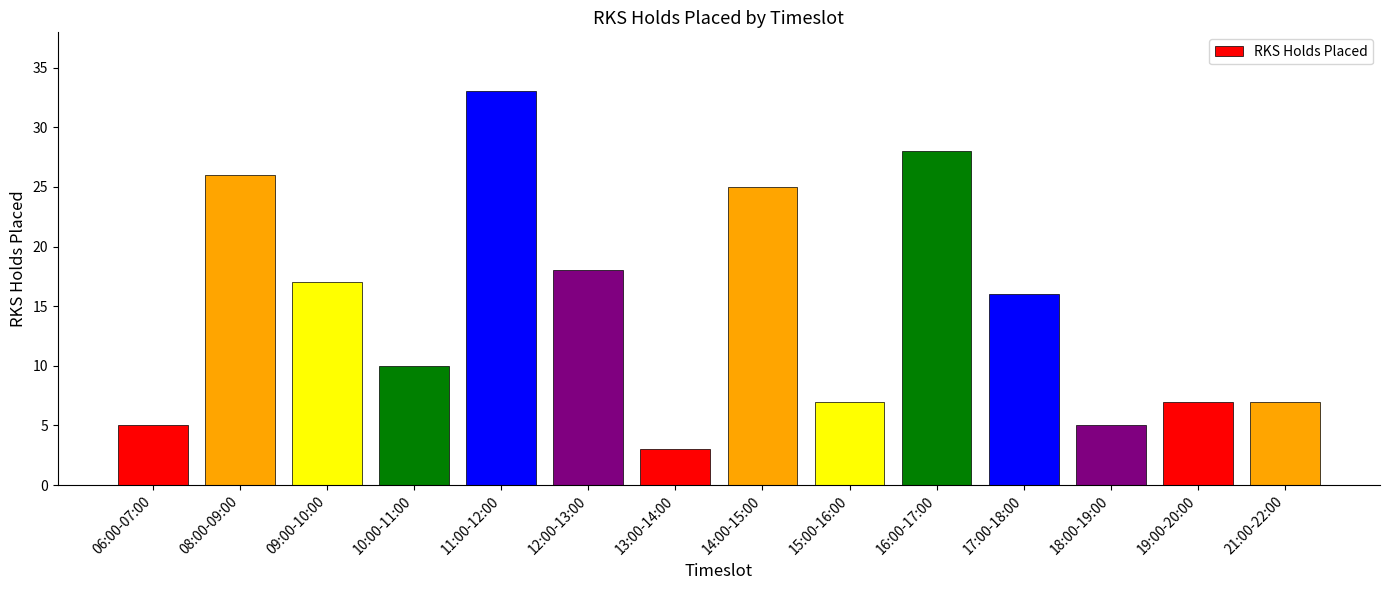

At which category does the chart reach its peak across all series?

11:00-12:00